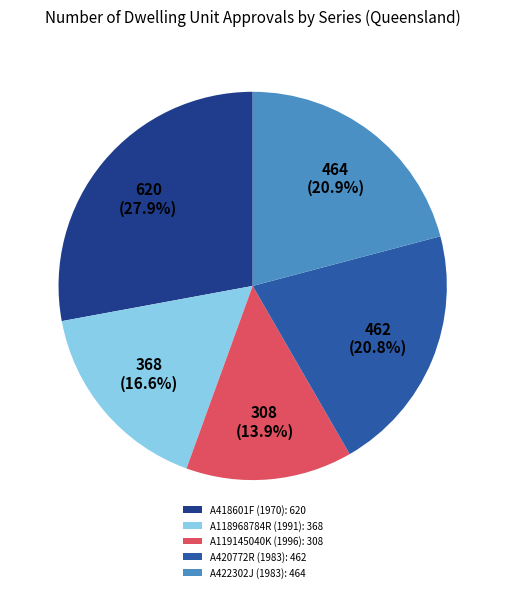

What is the ratio of the value at A418601F (1970): 620 to the value at A422302J (1983): 464?

1.3